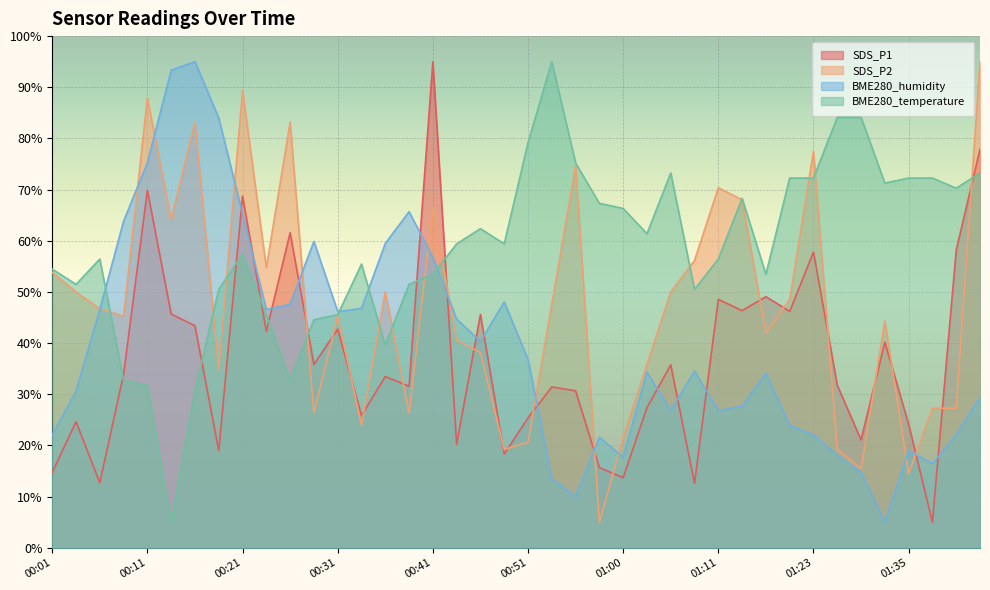

Reading left to right, what are all the values shown in this chart?

SDS_P1: 00:01=14.7	00:04=24.6	00:06=12.7	00:09=33.9	00:11=69.9	00:13=45.7	00:16=43.4	00:18=19.0	00:21=68.8	00:23=42.3	00:26=61.6	00:28=35.8	00:31=42.7	00:33=25.8	00:36=33.5	00:38=31.6	00:41=95.0	00:43=20.2	00:46=45.6	00:48=18.3	00:51=25.4	00:53=31.4	00:56=30.7	00:58=15.7	01:00=13.7	01:03=27.4	01:05=35.8	01:09=12.6	01:11=48.5	01:14=46.3	01:17=49.1	01:20=46.2	01:23=57.8	01:27=31.8	01:29=21.1	01:32=40.2	01:35=24.1	01:38=5.0	01:40=58.2	01:42=77.9
SDS_P2: 00:01=53.8	00:04=50.0	00:06=46.7	00:09=45.3	00:11=87.9	00:13=64.2	00:16=83.2	00:18=34.8	00:21=89.3	00:23=54.7	00:26=83.2	00:28=26.3	00:31=45.3	00:33=23.9	00:36=50.0	00:38=26.3	00:41=66.6	00:43=40.5	00:46=38.2	00:48=19.2	00:51=20.6	00:53=47.6	00:56=74.6	00:58=5.0	01:00=21.6	01:03=35.8	01:05=50.0	01:09=56.2	01:11=70.4	01:14=68.0	01:17=41.9	01:20=48.6	01:23=77.5	01:27=19.2	01:29=15.4	01:32=44.3	01:35=14.5	01:38=27.3	01:40=27.3	01:42=95.0
BME280_humidity: 00:01=22.0	00:04=30.6	00:06=46.6	00:09=63.8	00:11=75.3	00:13=93.3	00:16=95.0	00:18=84.0	00:21=65.3	00:23=46.6	00:26=47.6	00:28=59.9	00:31=46.2	00:33=46.8	00:36=59.5	00:38=65.7	00:41=56.8	00:43=44.7	00:46=40.3	00:48=48.0	00:51=36.8	00:53=13.5	00:56=10.0	00:58=21.6	01:00=17.7	01:03=34.3	01:05=26.8	01:09=34.5	01:11=26.8	01:14=27.7	01:17=34.1	01:20=23.9	01:23=22.0	01:27=18.1	01:29=14.8	01:32=5.0	01:35=18.9	01:38=16.4	01:40=22.0	01:42=29.3
BME280_temperature: 00:01=54.5	00:04=51.5	00:06=56.4	00:09=32.7	00:11=31.7	00:13=5.0	00:16=30.7	00:18=50.5	00:21=57.4	00:23=45.5	00:26=32.7	00:28=44.6	00:31=45.5	00:33=55.4	00:36=39.6	00:38=51.5	00:41=53.5	00:43=59.4	00:46=62.4	00:48=59.4	00:51=79.2	00:53=95.0	00:56=75.2	00:58=67.3	01:00=66.3	01:03=61.4	01:05=73.2	01:09=50.5	01:11=56.4	01:14=68.3	01:17=53.5	01:20=72.3	01:23=72.3	01:27=84.1	01:29=84.1	01:32=71.3	01:35=72.3	01:38=72.3	01:40=70.3	01:42=73.2